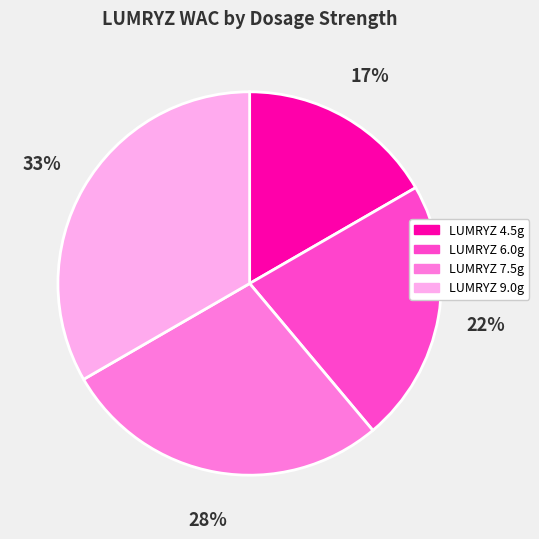

To the nearest percent, what is the average slice percentage?

25%